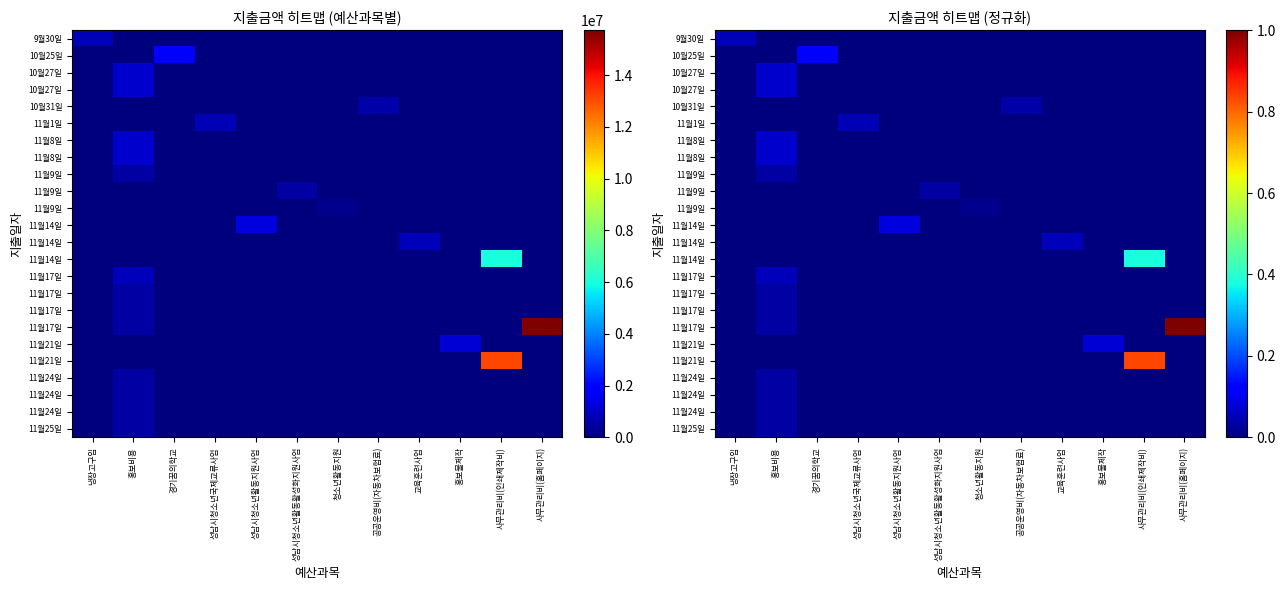

What is the spread (max minus min) of values at 성남시청소년활동지원사업?

0.1